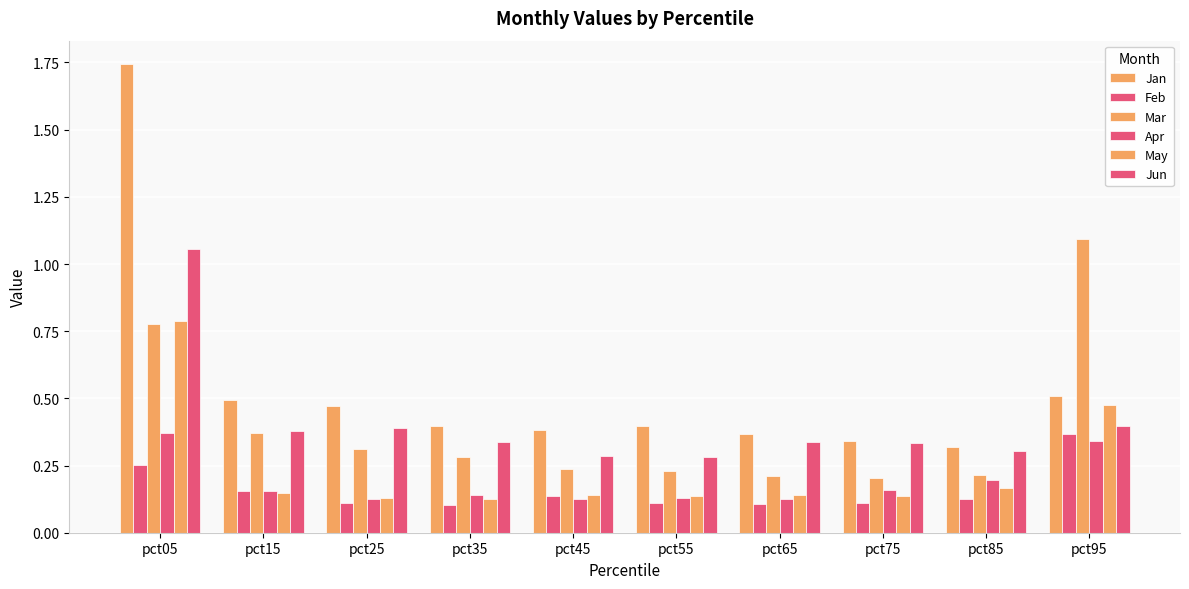

What is the minimum value shown in the chart?

0.1